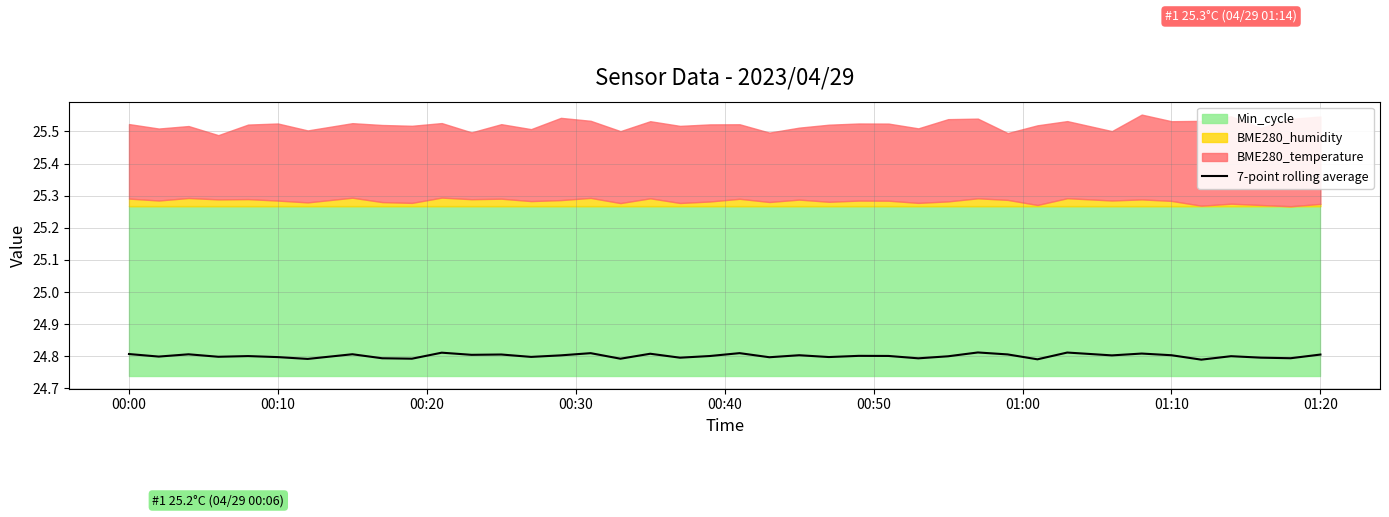

Is it true that 7-point rolling average equals 14.1 at 01:10?

False